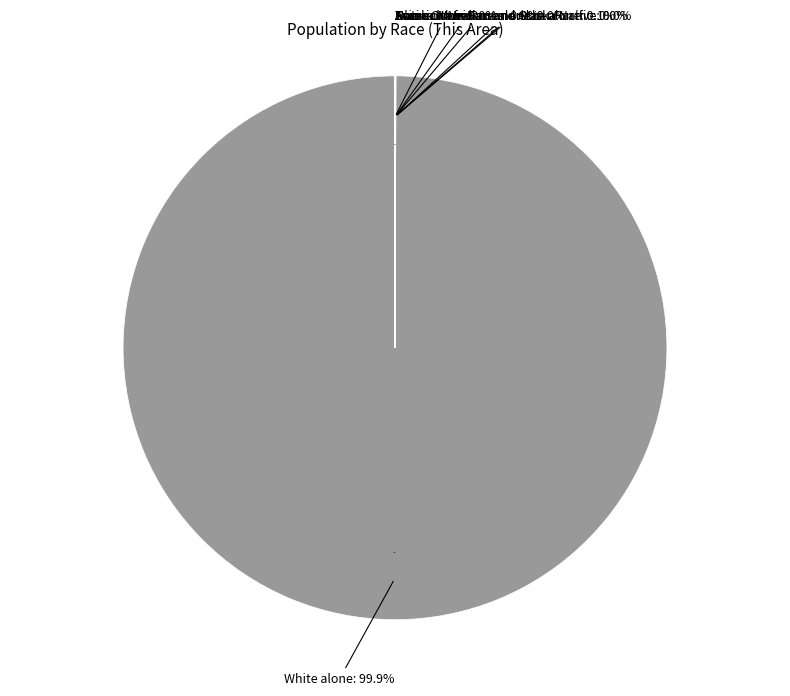

True or false: Asian alone accounts for 14% of the total.

False